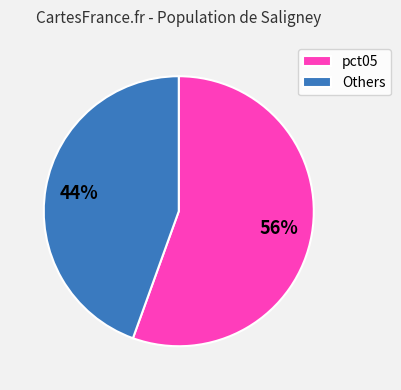

To the nearest percent, what is the average slice percentage?

50%